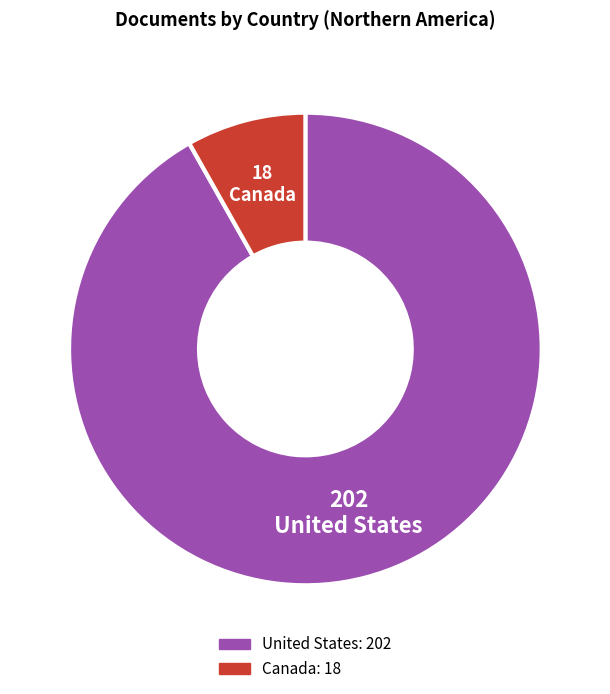

Count the number of slices in the pie.

2